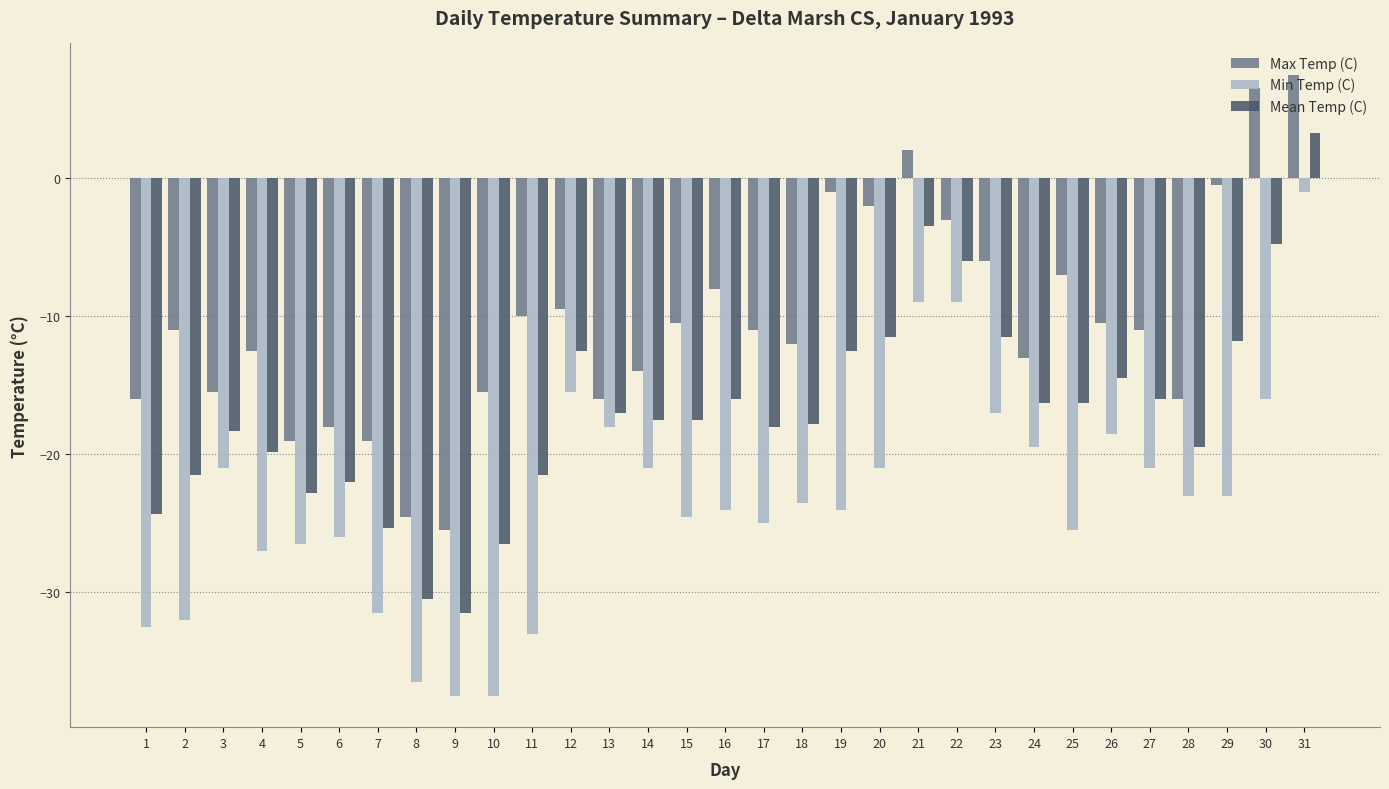

What are all the series names shown in the legend?

Max Temp (C), Min Temp (C), Mean Temp (C)